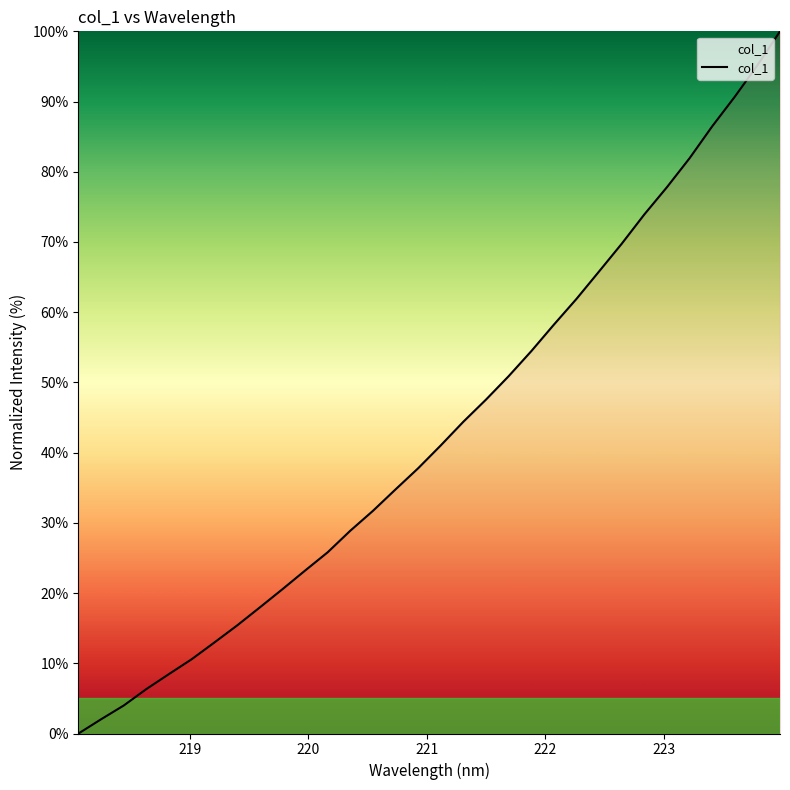

What is the difference between the maximum and minimum values?

100.0